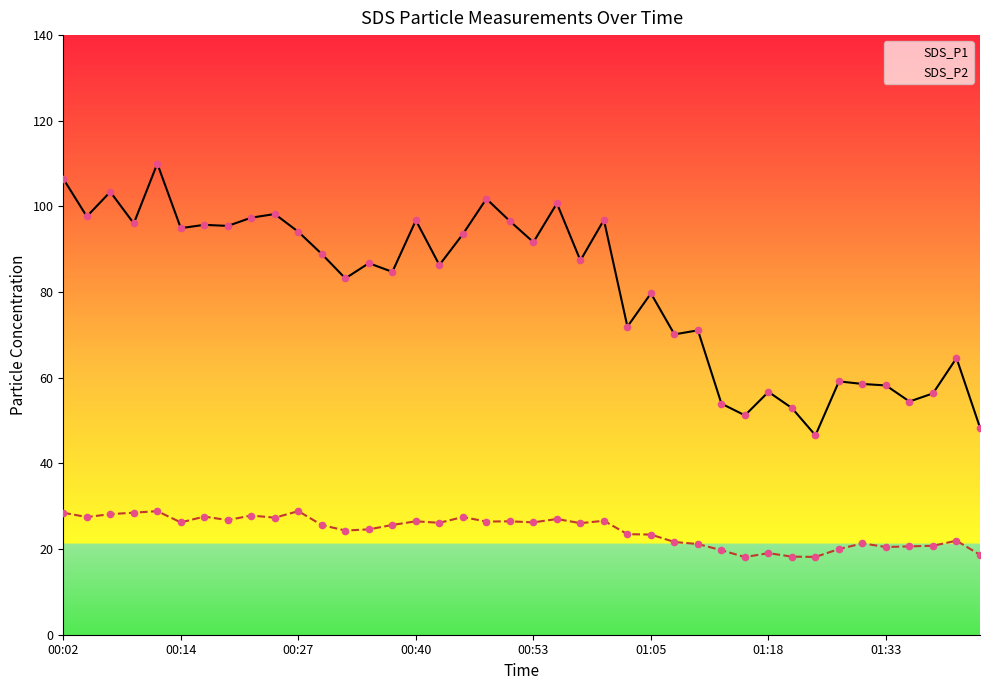

Which series has the widest spread of Y values?

SDS_P1